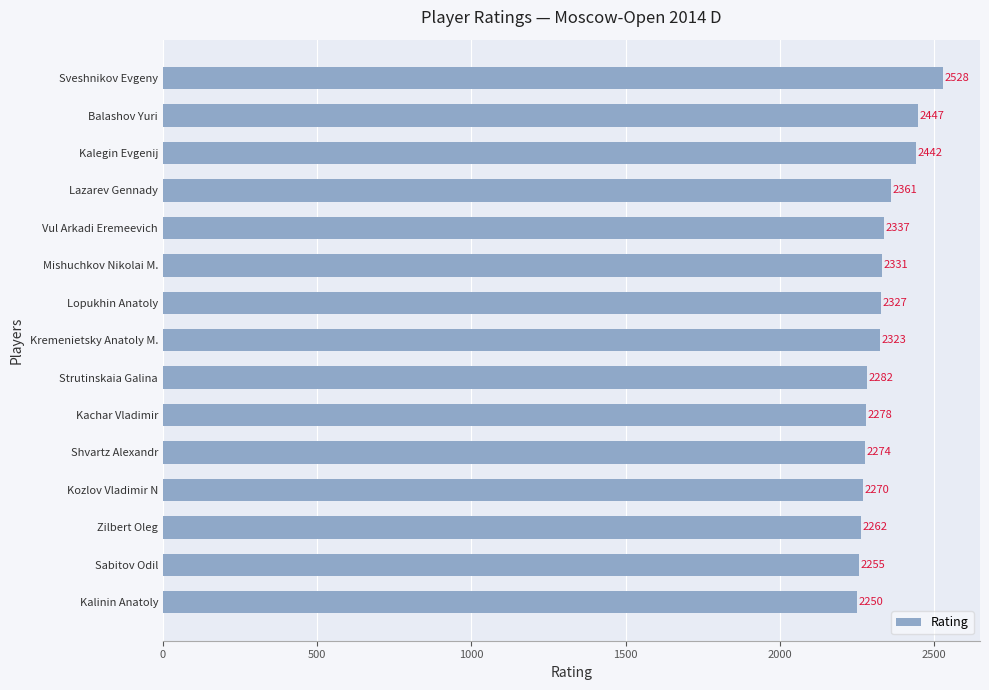

What is the maximum value shown in the chart?

2528